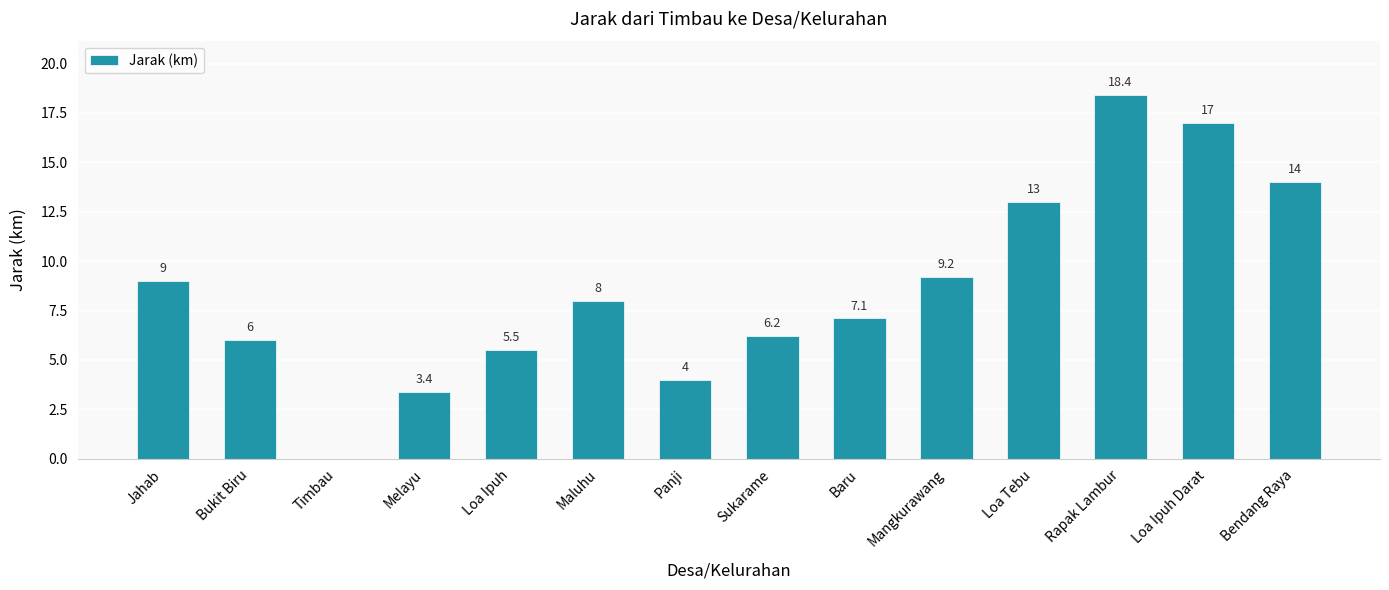

What is the change in value from Melayu to Sukarame?

+2.8